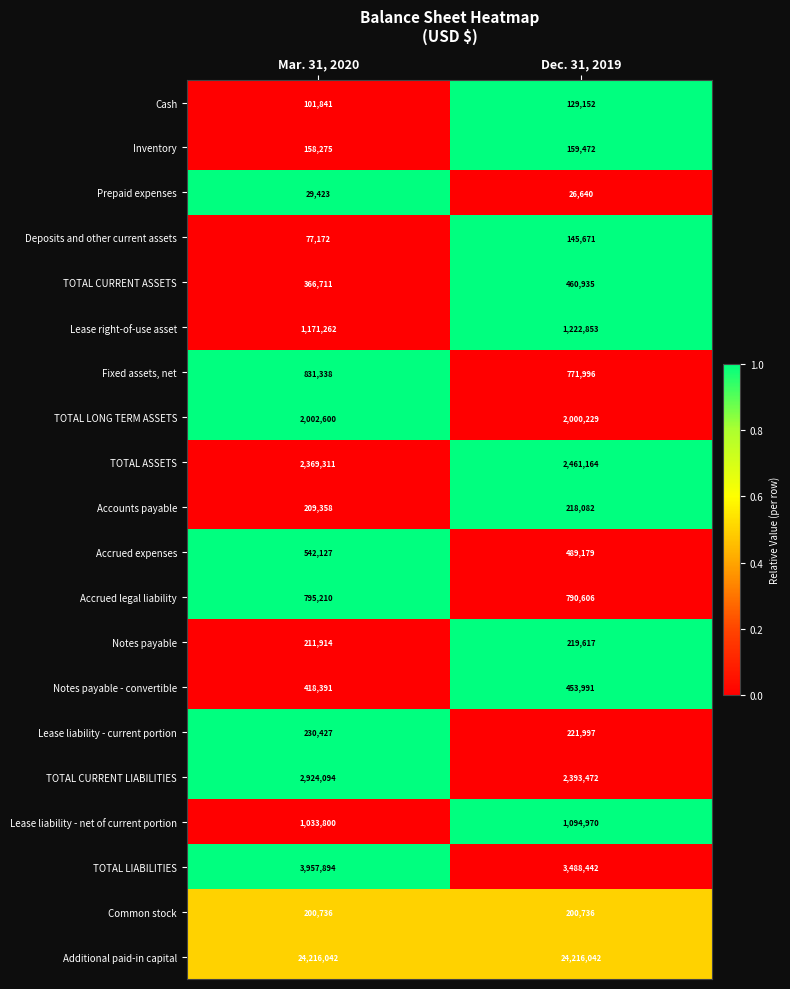

What value does the Notes payable series have at Dec. 31, 2019, to the nearest 10?

219620